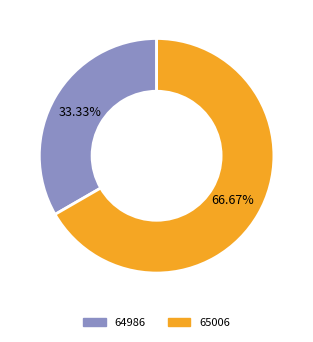

To the nearest percent, what is the difference between the largest and smallest slice percentages?

33%